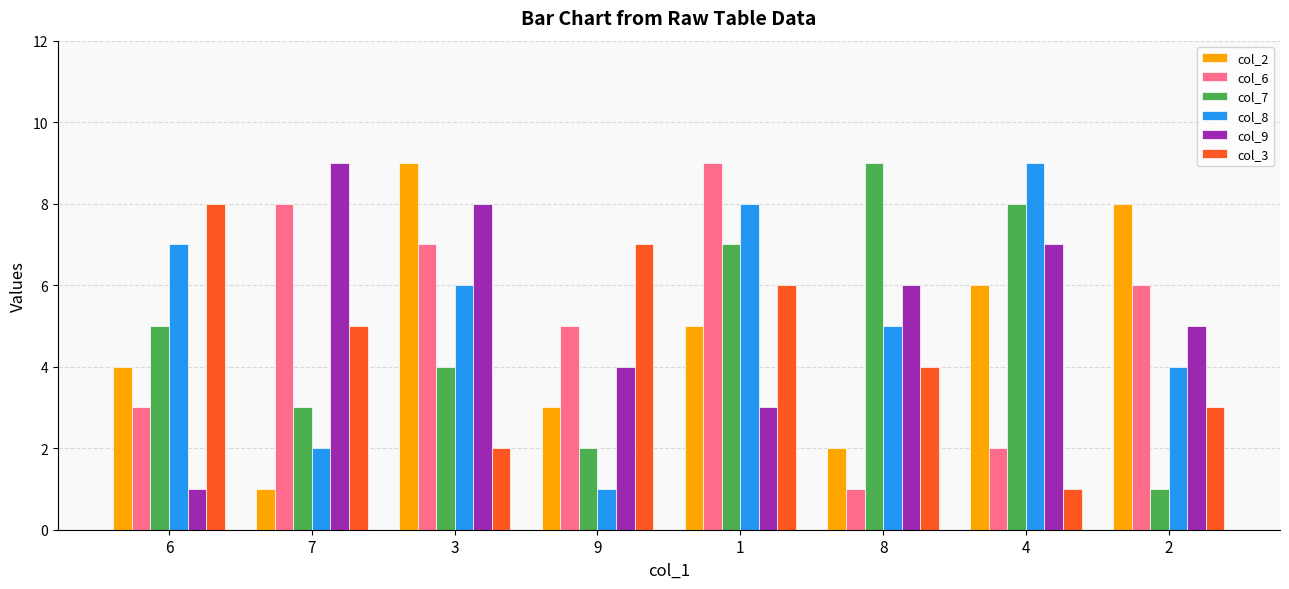

What is the approximate value of col_7 at 8?

9